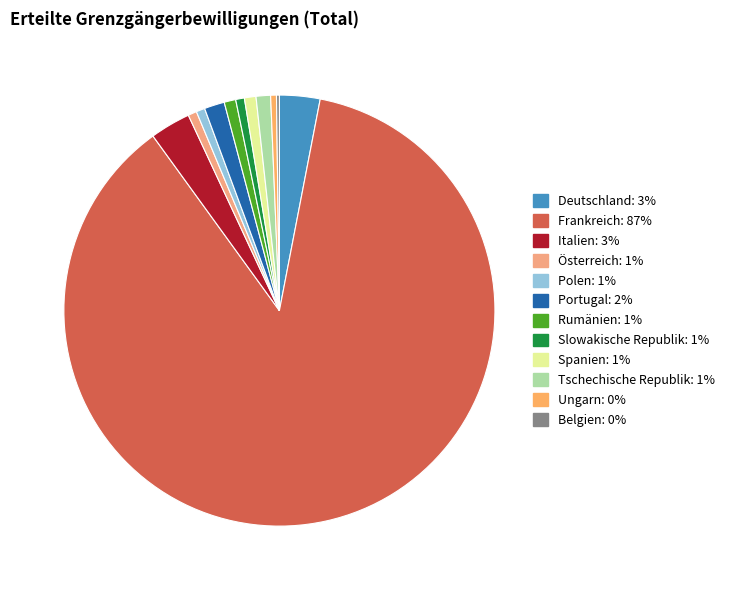

Which slice is the largest?

Frankreich